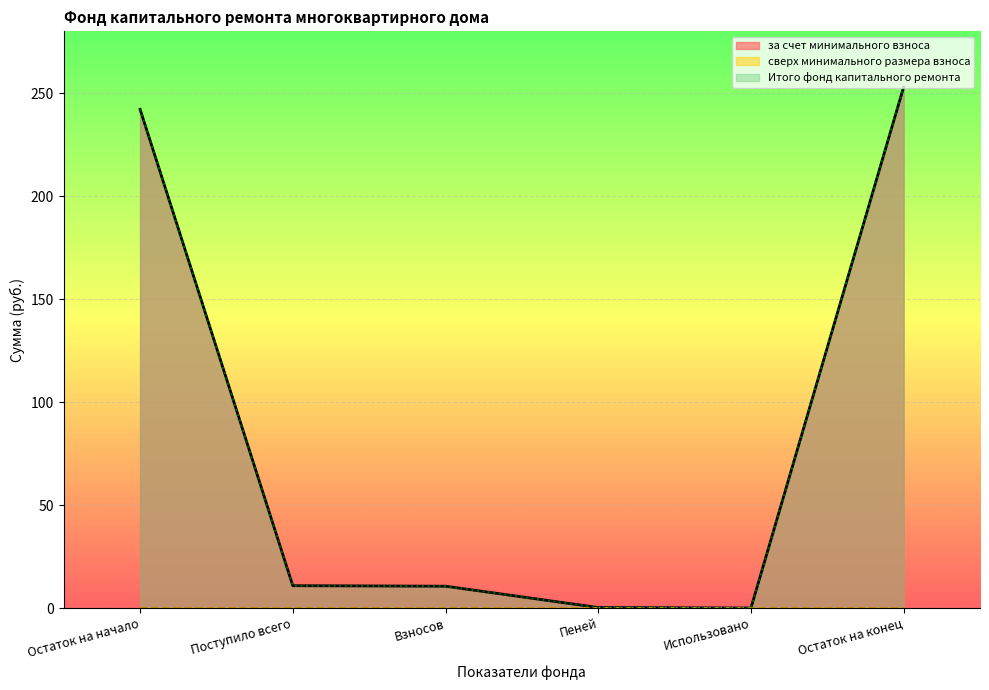

Between Остаток на начало and Остаток на конец, which is larger?

Остаток на конец